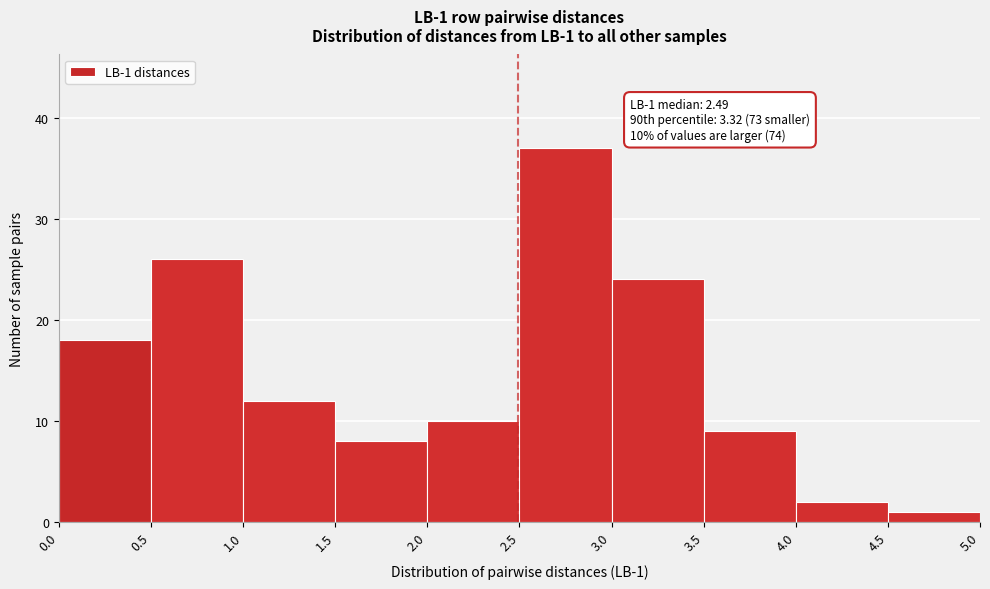

Over which range of the x-axis is the bar tallest?

2.5 to 3.0